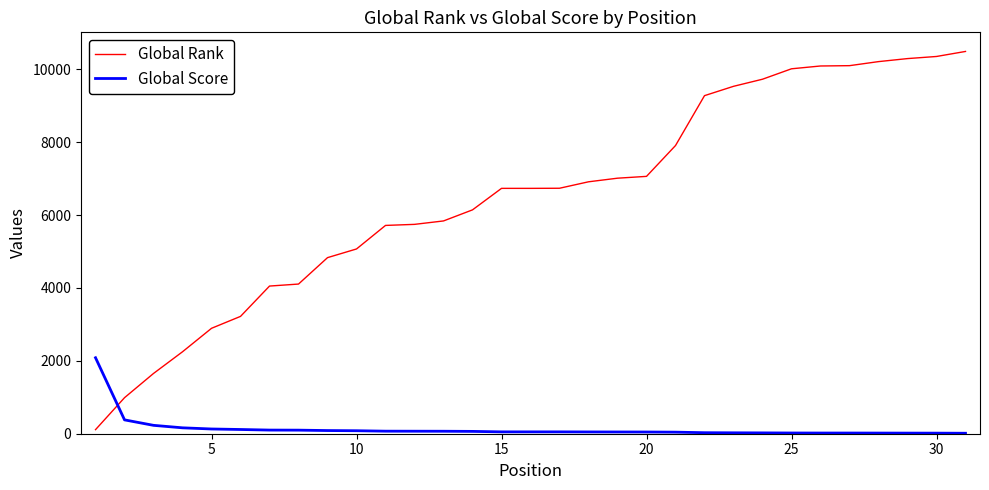

Rank the series by their maximum value, from highest to lowest.

Global Rank, Global Score